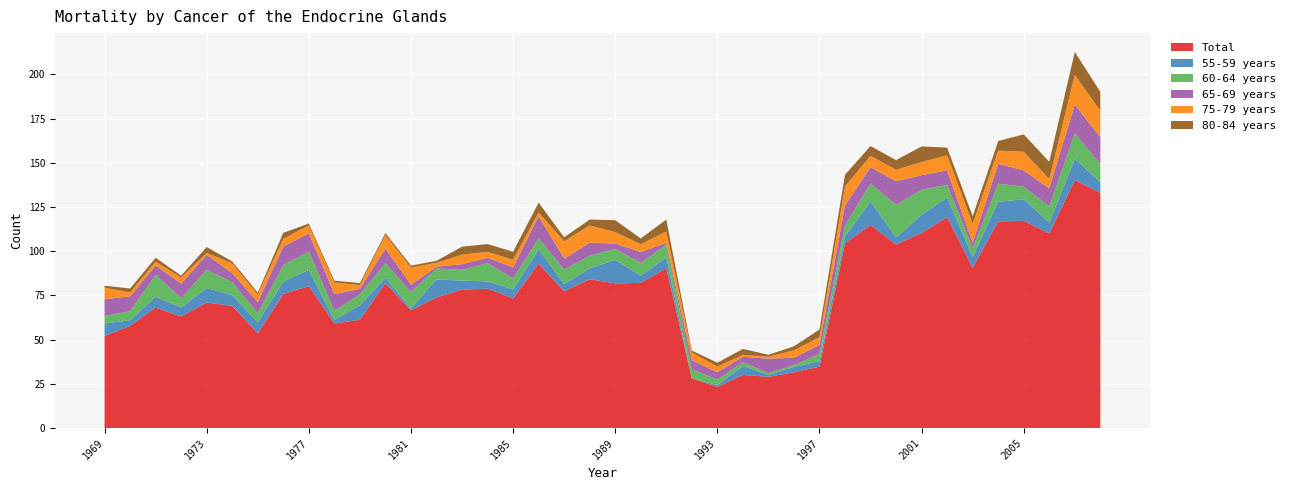

Reading left to right, transcribe all the data shown in this chart.

55-59 years: 7.2	3.1	6.1	5.1	8.2	6.1	6.1	7.2	9.2	2.0	8.2	3.1	1.0	10.2	5.1	4.1	5.1	8.1	4.1	6.1	13.3	4.1	6.1	0.0	1.0	5.1	1.0	3.0	3.0	4.1	13.2	4.1	10.1	11.1	6.1	11.1	12.2	6.1	12.1	6.1
60-64 years: 4.1	5.2	12.4	5.2	10.3	7.2	5.2	9.3	10.3	5.2	6.2	8.2	9.3	6.2	6.2	10.3	6.2	6.2	8.2	7.2	6.2	7.2	7.2	5.1	3.1	2.0	1.0	1.0	4.1	6.1	10.2	18.4	14.3	7.1	5.1	10.2	7.1	9.2	14.2	10.2
65-69 years: 9.5	8.4	5.2	8.4	8.4	5.2	6.3	10.5	10.4	9.4	3.1	8.4	4.2	1.0	3.1	3.1	6.2	12.5	6.2	7.3	3.1	6.2	1.0	5.2	4.1	3.1	8.3	4.1	5.2	11.3	9.3	13.4	8.2	8.2	3.1	11.3	9.2	10.3	16.4	15.3
75-79 years: 6.5	2.2	2.2	3.3	1.1	5.4	4.3	4.4	4.3	6.5	2.2	7.6	9.7	2.2	5.4	3.2	4.3	2.2	9.8	9.8	6.5	4.3	6.4	4.3	3.2	1.1	1.1	4.3	4.3	10.7	6.4	6.4	7.5	8.5	10.6	7.4	10.6	5.3	16.8	14.7
80-84 years: 1.1	2.2	2.2	1.1	3.4	1.1	1.1	3.3	1.1	1.1	1.1	1.1	1.1	1.1	4.5	4.5	4.5	5.6	2.2	3.4	6.7	3.3	6.7	1.1	2.2	3.3	1.1	2.2	4.4	6.6	5.5	5.5	8.8	4.4	4.4	5.4	9.8	9.7	13.0	10.8
Total: 52.0	57.8	68.1	63.0	71.0	69.1	53.6	75.8	80.2	59.1	61.2	81.9	66.6	73.9	78.2	78.8	73.3	92.9	77.3	84.2	81.8	82.1	90.4	28.1	23.3	30.1	28.9	31.5	34.7	104.4	114.8	103.8	110.3	119.2	90.5	116.8	117.1	110.0	140.1	133.0